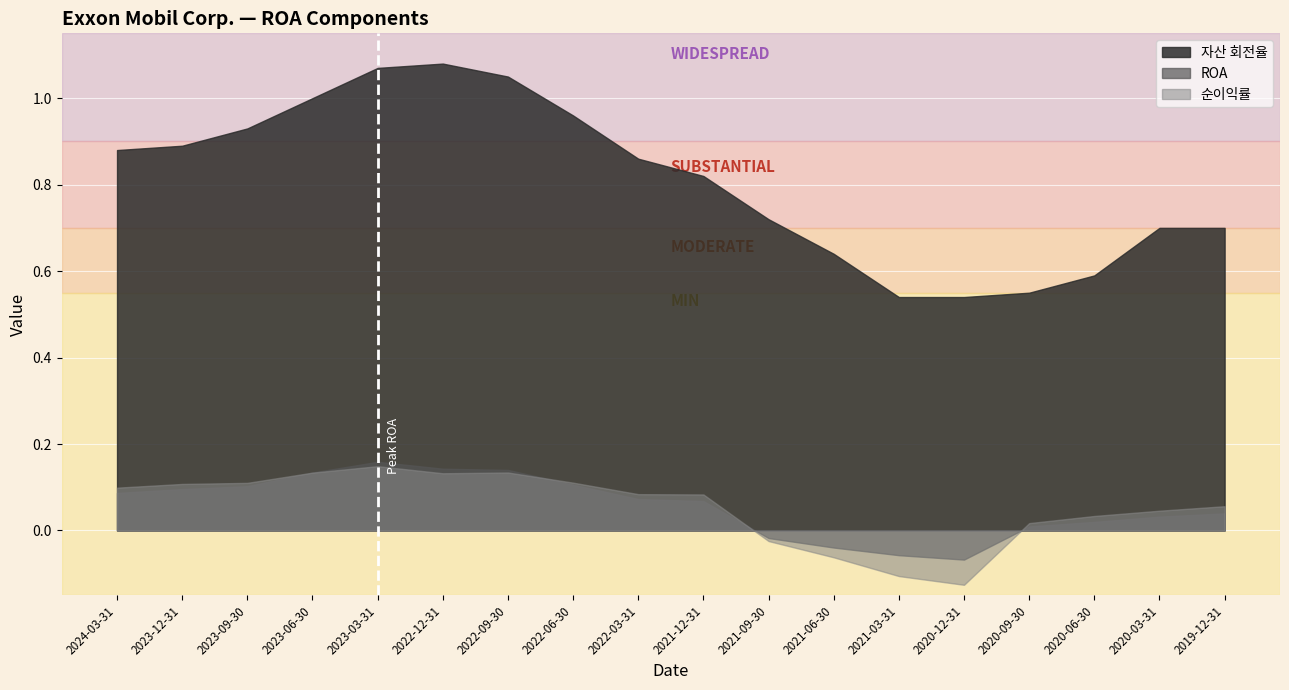

Does the chart display data point markers on the line(s)?

No